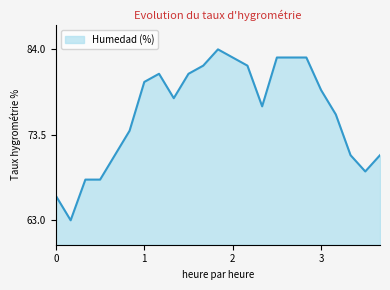

What is the maximum value shown in the chart?

84